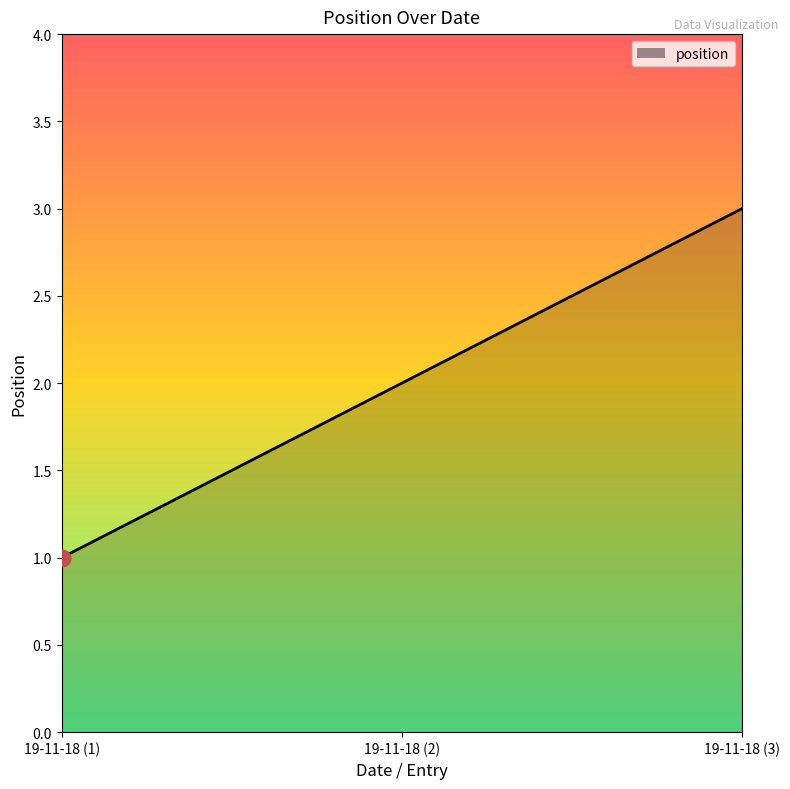

How many categories are shown in the chart?

3